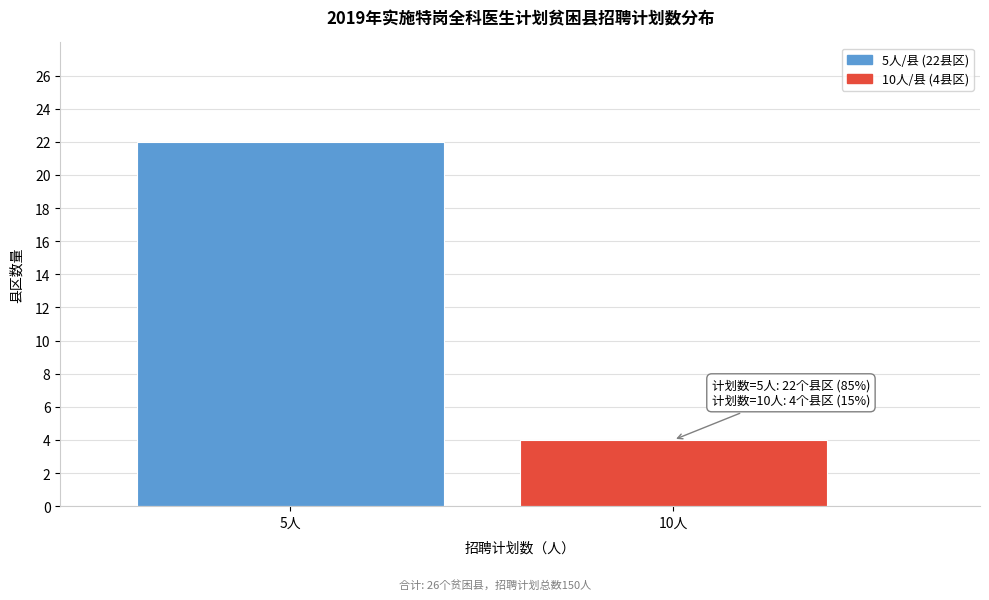

Reading right to left, what are all the values shown in this chart?

10人=4	5人=22